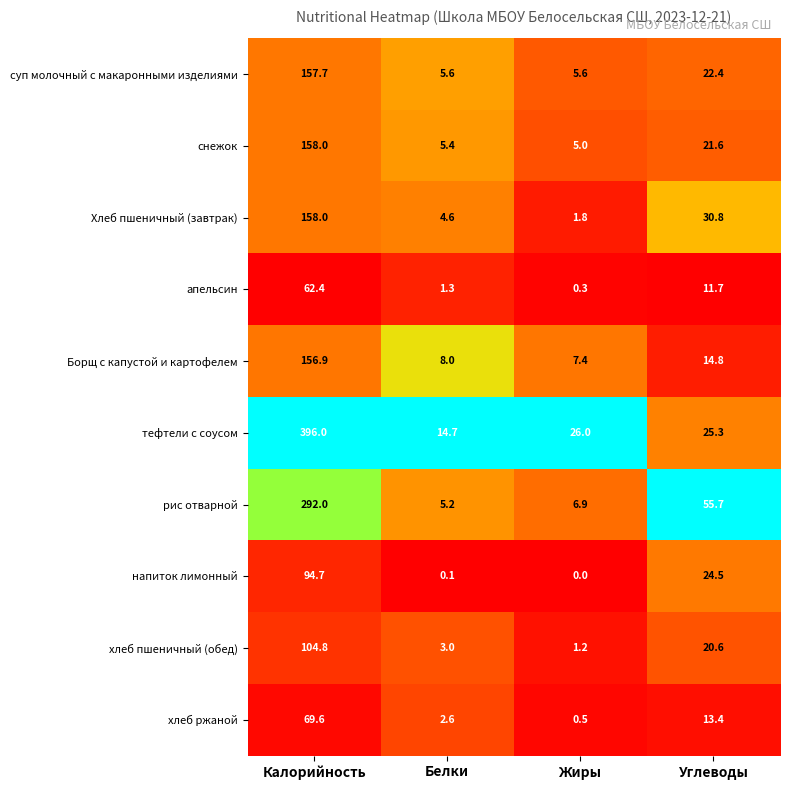

Is it true that суп молочный с макаронными изделиями equals 1.7 at Жиры?

False